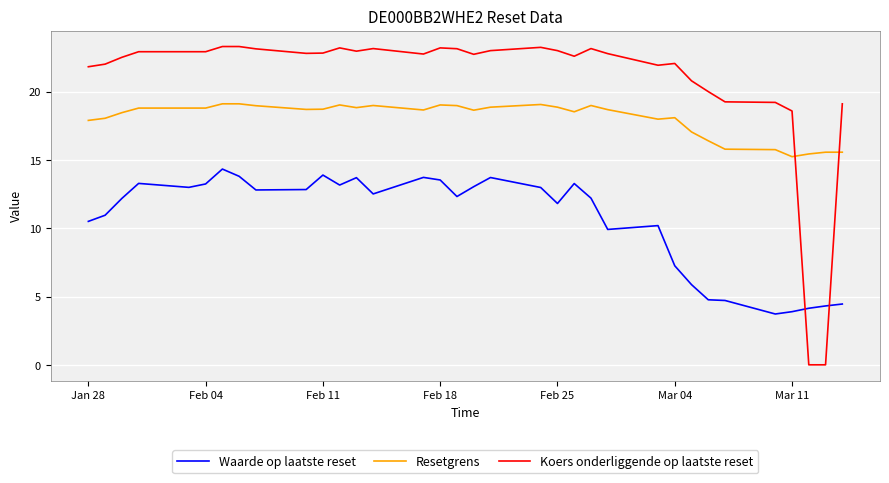

Is this an area chart (filled region under the line)?

No